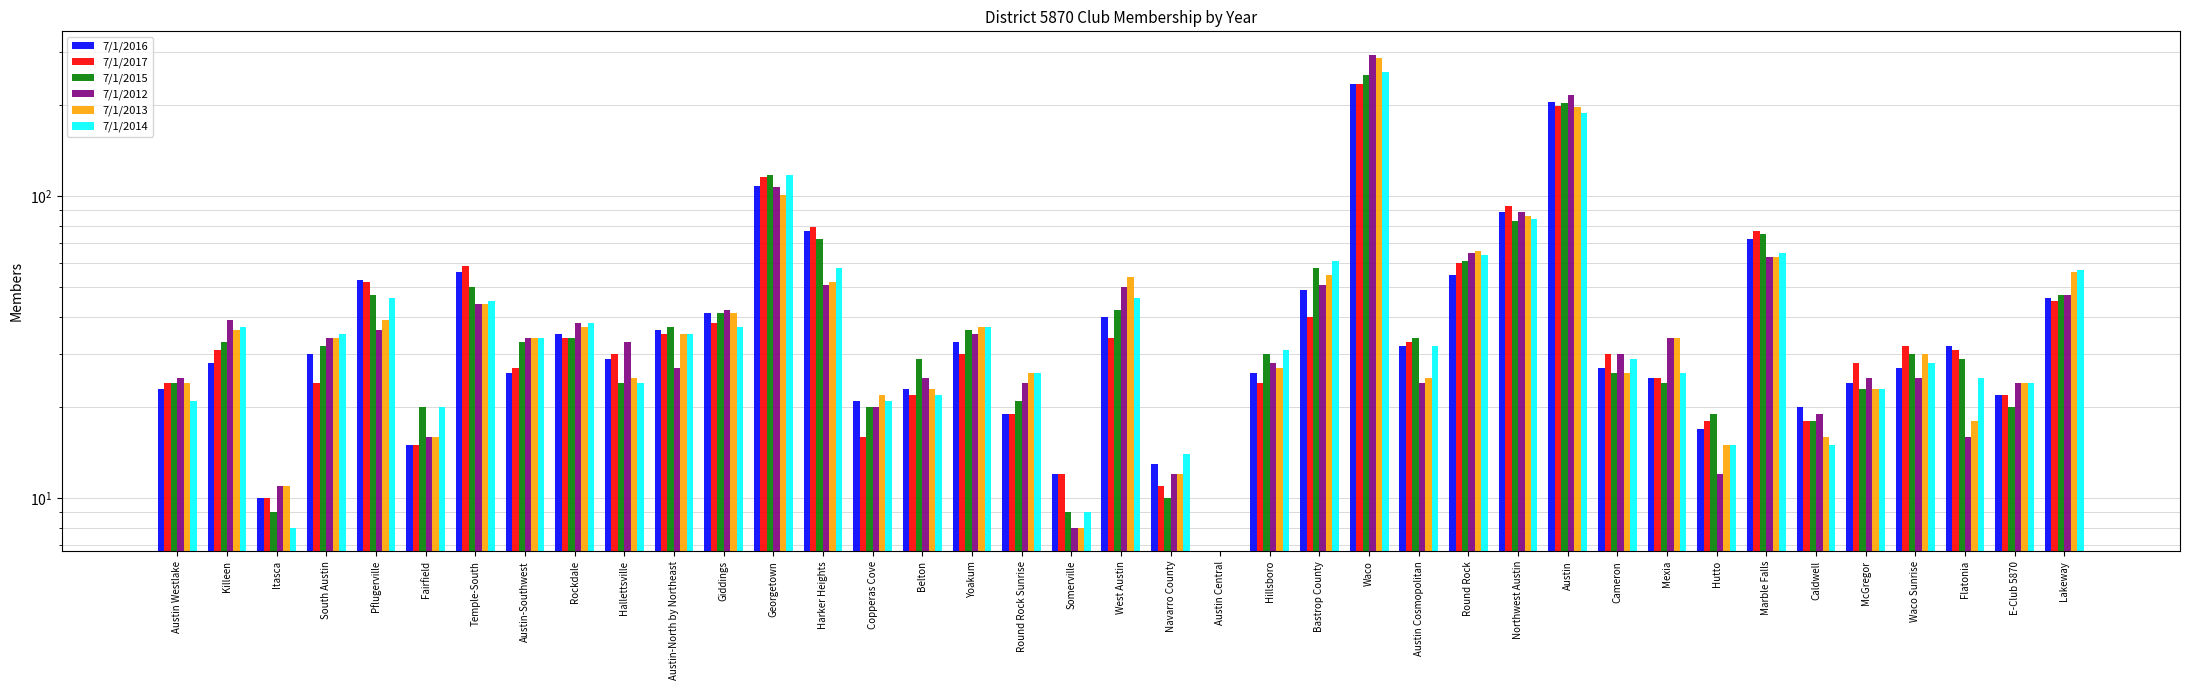

Which category has the highest value across all series?

Waco